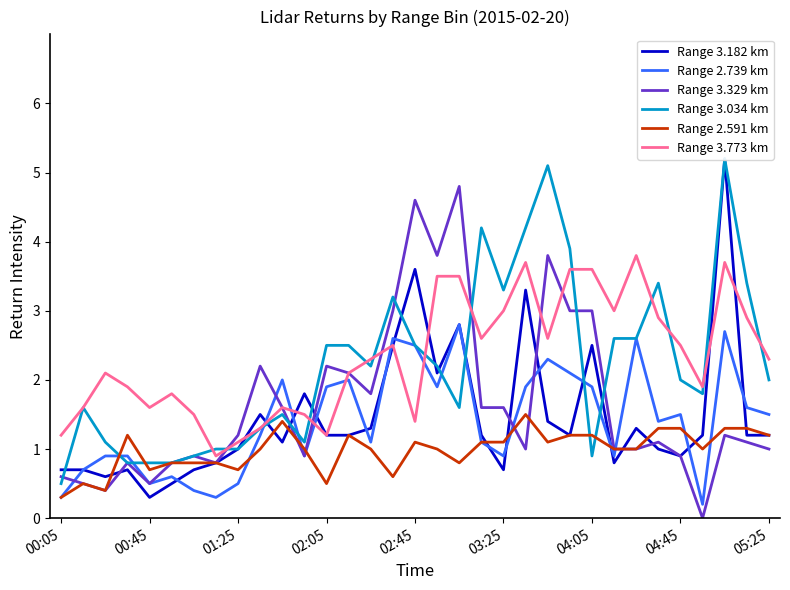

Which series has the largest total across all categories?

Range 3.773 km